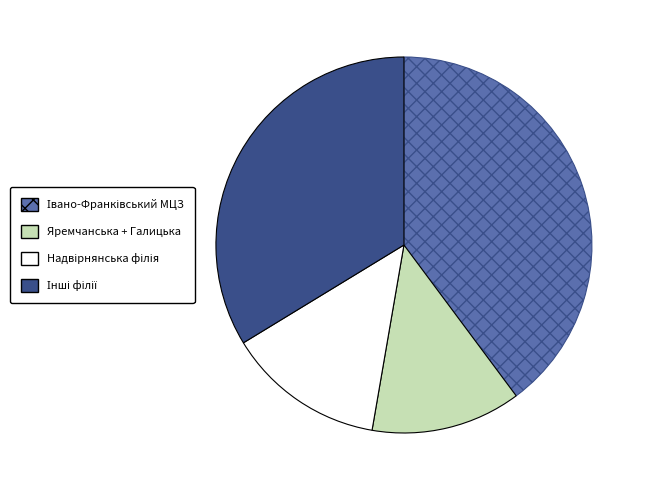

Count the number of slices in the pie.

4